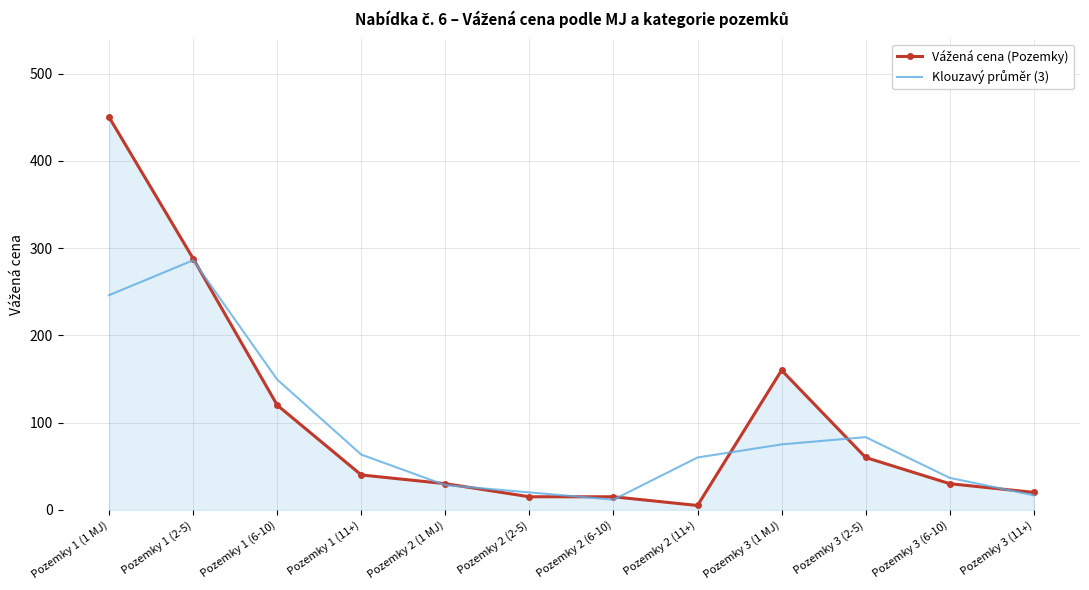

At which category is the sum across all series the highest?

Pozemky 1 (1 MJ)